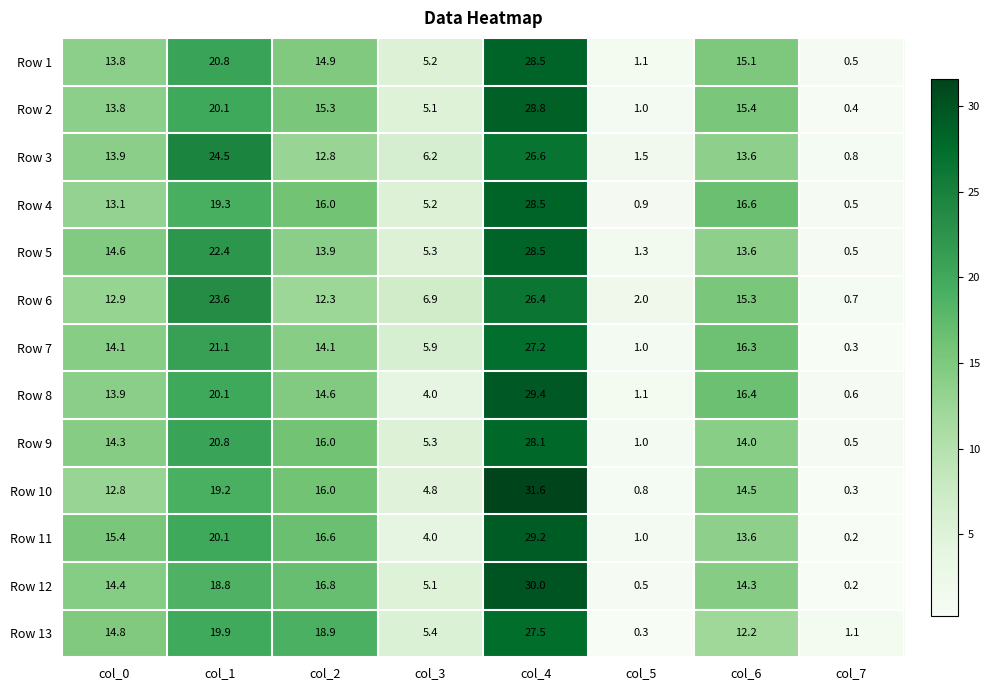

What is the difference between the maximum and minimum values in the Row 8 series?

28.8